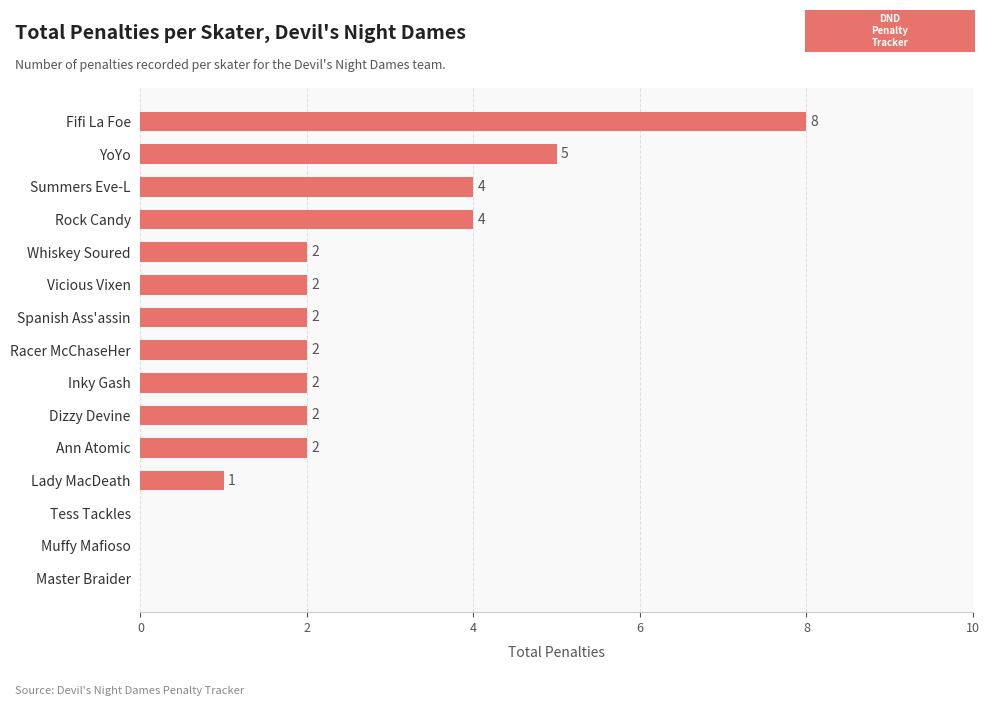

Approximately how many times larger is the value at Fifi La Foe compared to Dizzy Devine?

4.0